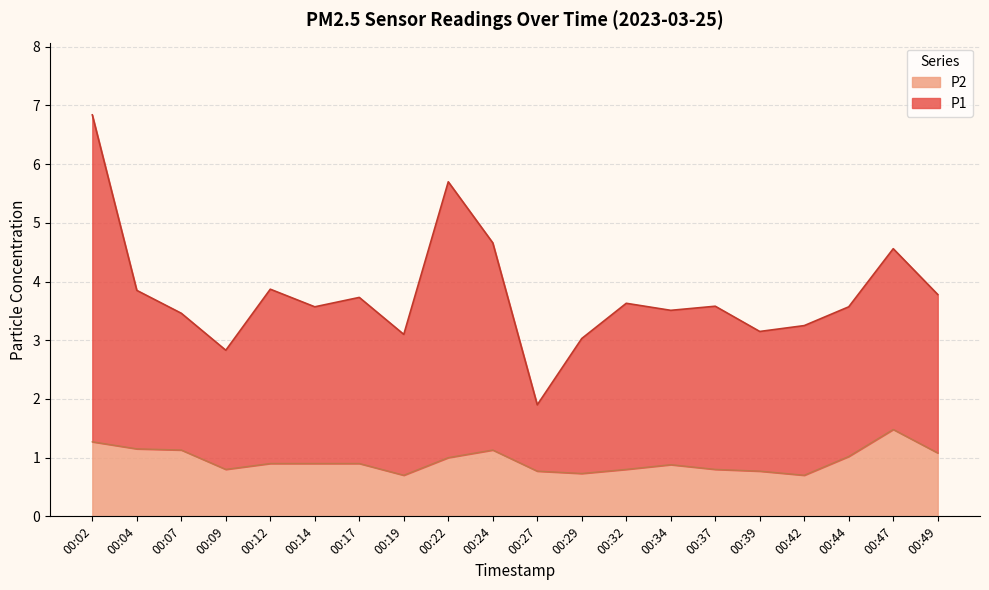

What is the difference between the maximum and minimum values in the P1 series?

4.9